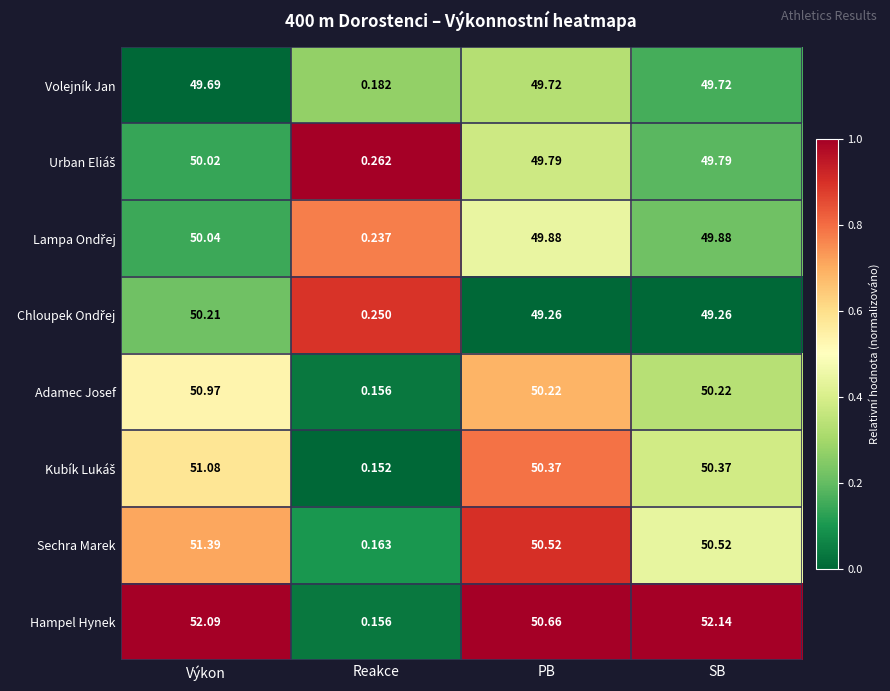

What is the total value across all series at SB?

401.9